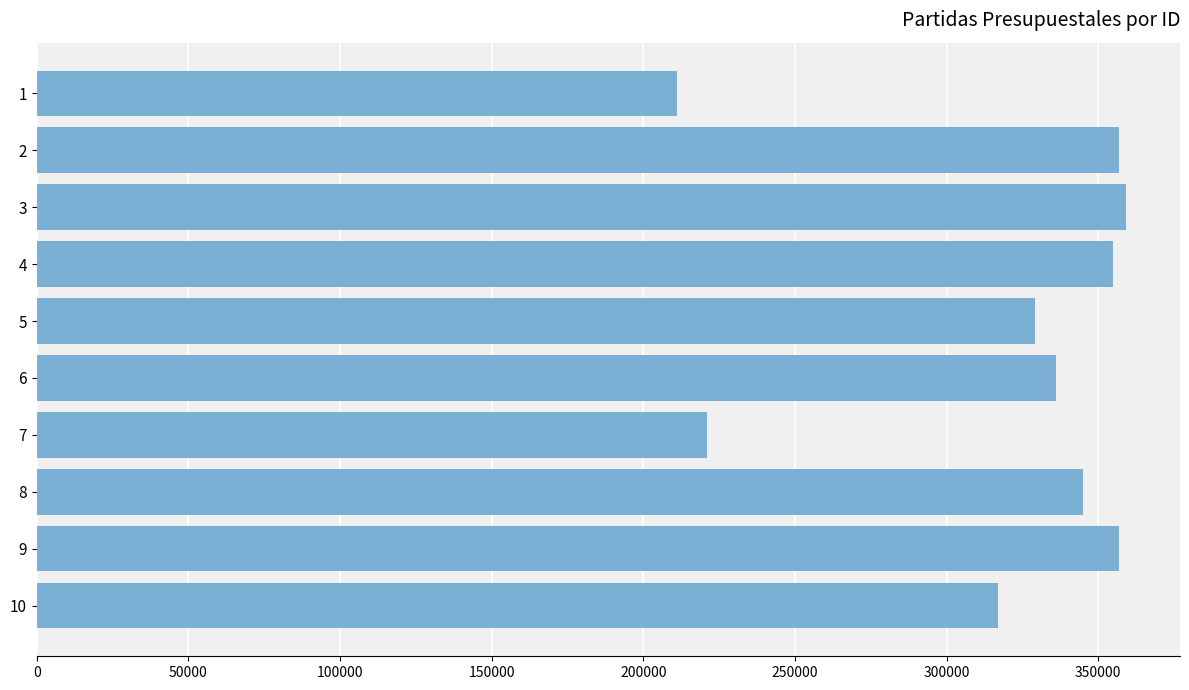

Count the number of categories in the chart.

10